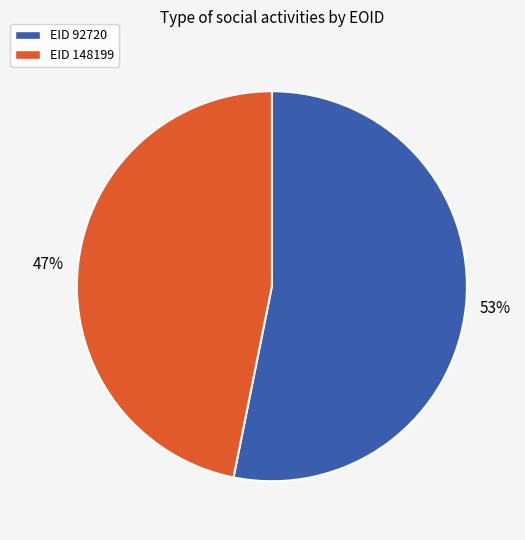

Which category has the biggest portion of the pie?

EID 92720